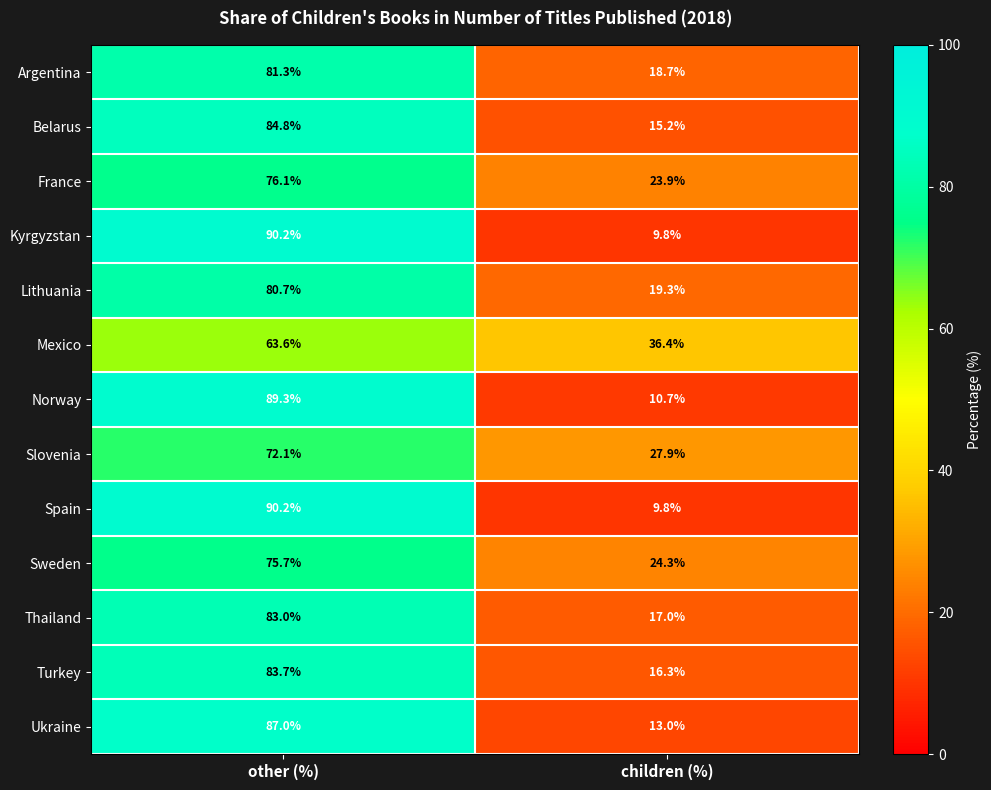

Reading left to right, what are all the values shown in this chart?

Argentina: other (%)=81.3	children (%)=18.7
Belarus: other (%)=84.8	children (%)=15.2
France: other (%)=76.1	children (%)=23.9
Kyrgyzstan: other (%)=90.2	children (%)=9.8
Lithuania: other (%)=80.7	children (%)=19.3
Mexico: other (%)=63.6	children (%)=36.4
Norway: other (%)=89.3	children (%)=10.7
Slovenia: other (%)=72.1	children (%)=27.9
Spain: other (%)=90.2	children (%)=9.8
Sweden: other (%)=75.7	children (%)=24.3
Thailand: other (%)=83.0	children (%)=17.0
Turkey: other (%)=83.7	children (%)=16.3
Ukraine: other (%)=87.0	children (%)=13.0